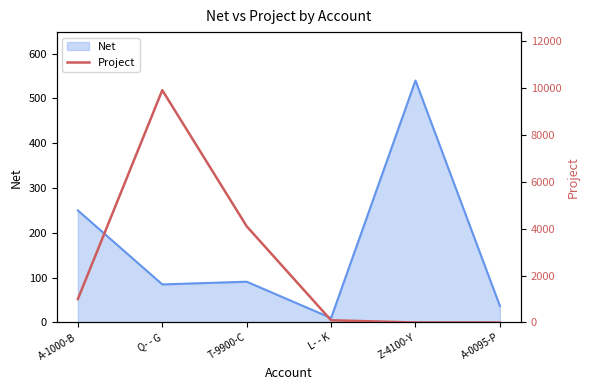

Read the value at A-1000-B, to the nearest 50.

1000